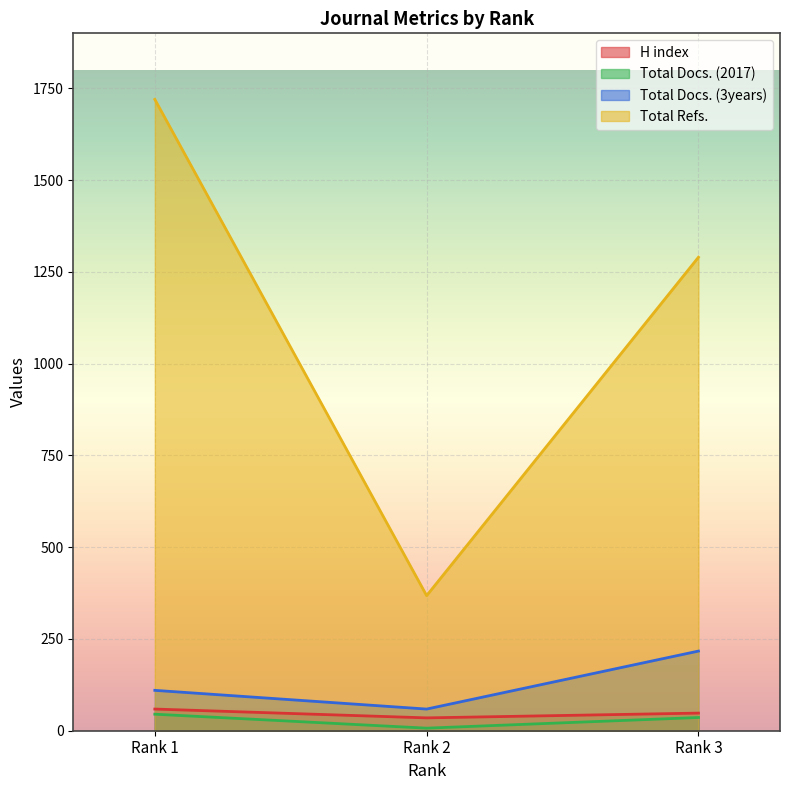

What is the smallest value displayed?

7